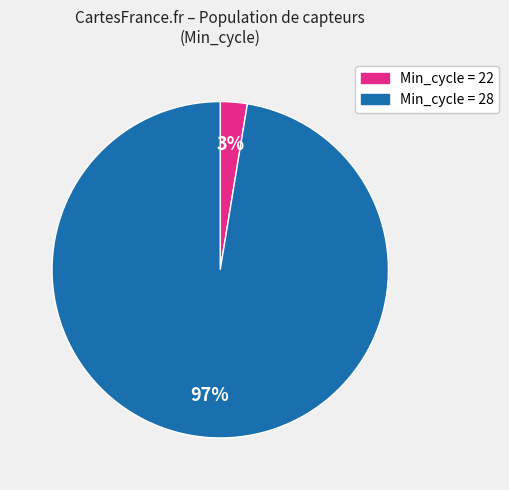

Is there a majority slice in this chart?

Yes